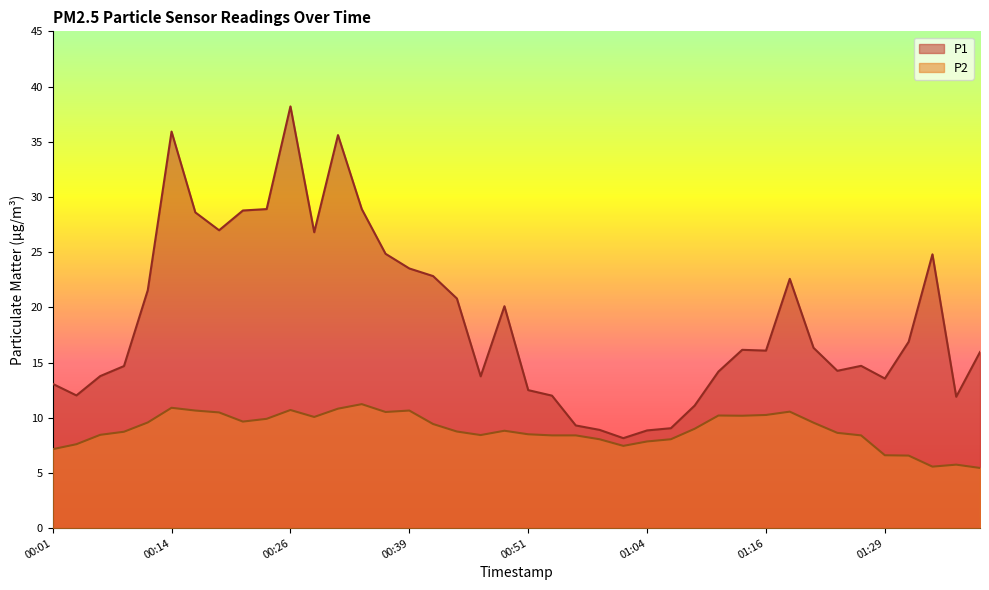

How many interior local valleys does the P1 series have?

9